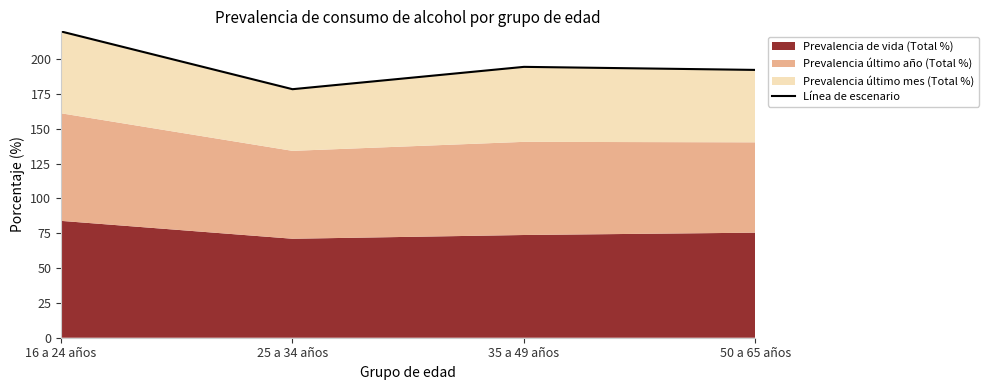

What is the difference between the second highest and second lowest values?

2.2